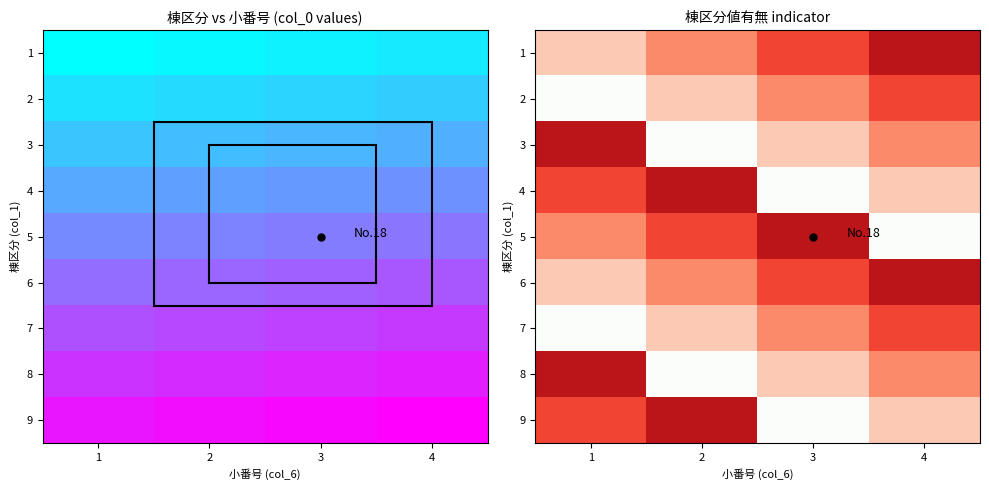

Rank the series at 4 from highest to lowest value.

1, 6, 2, 7, 3, 8, 4, 9, 5